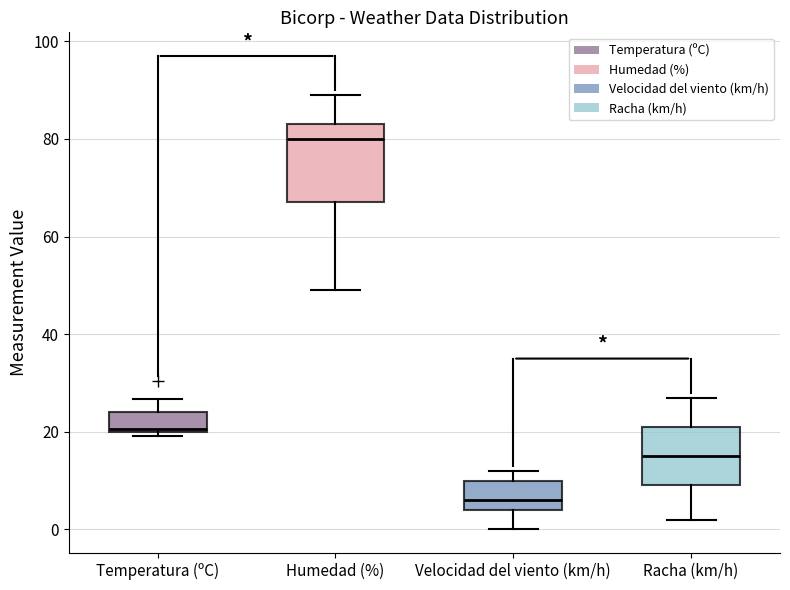

Where does the median line of the box for Humedad (%) sit on the y-axis? The values are not printed on the chart, so give them approximately, as read against the axis.

80